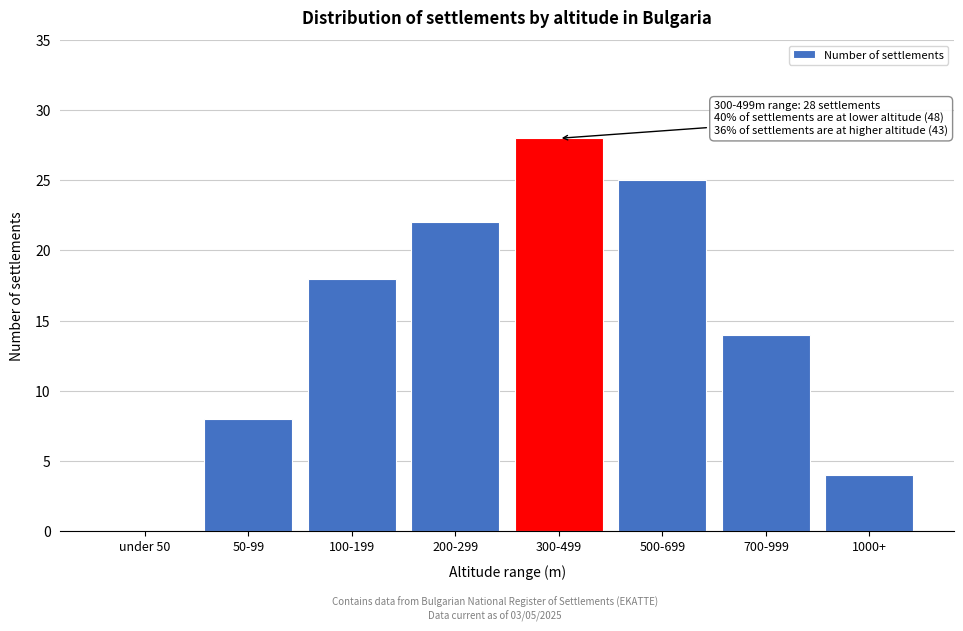

Reading right to left, what are all the values shown in this chart?

1000+=4	700-999=14	500-699=25	300-499=28	200-299=22	100-199=18	50-99=8	under 50=0